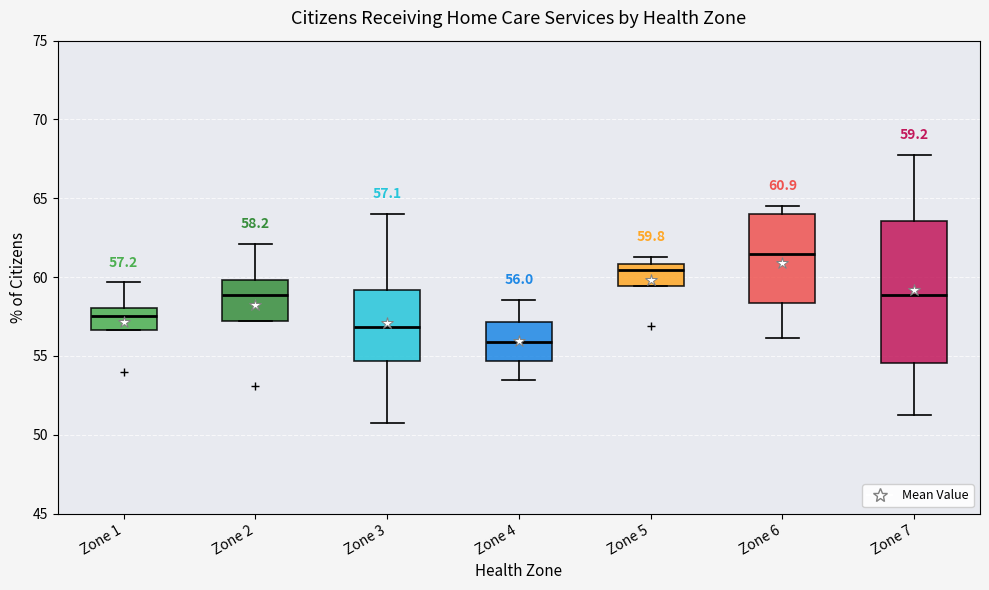

Which box's median line is the lowest?

Zone 4